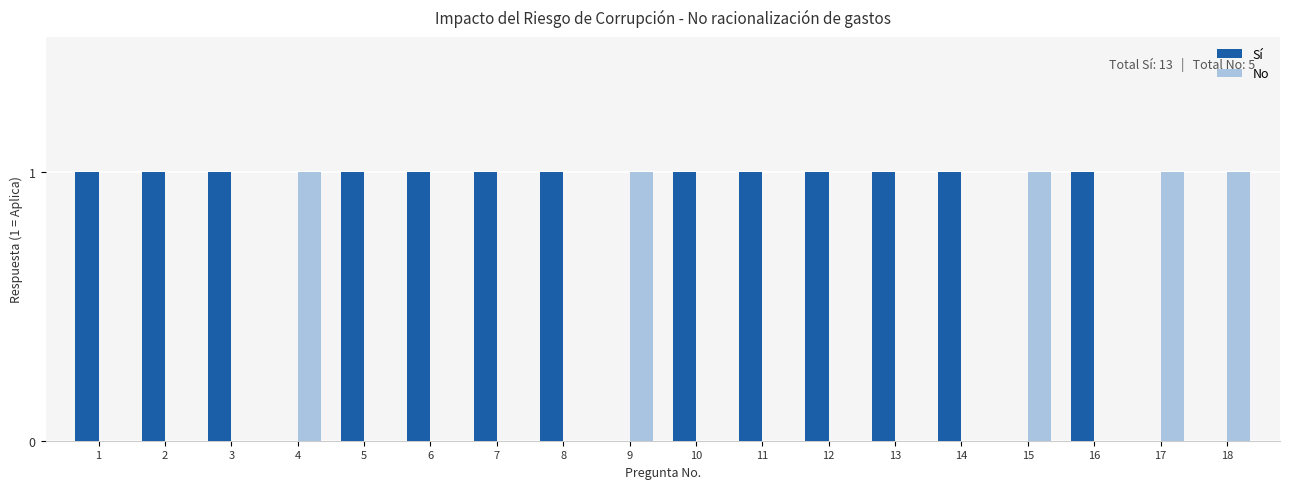

Is the value of Sí at 11 greater than the value of No at 13?

Yes